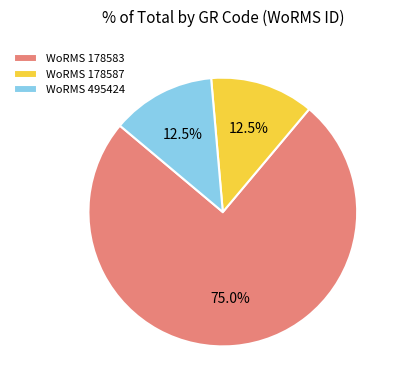

Is the sum of WoRMS 178587 and WoRMS 178583 greater than half?

Yes